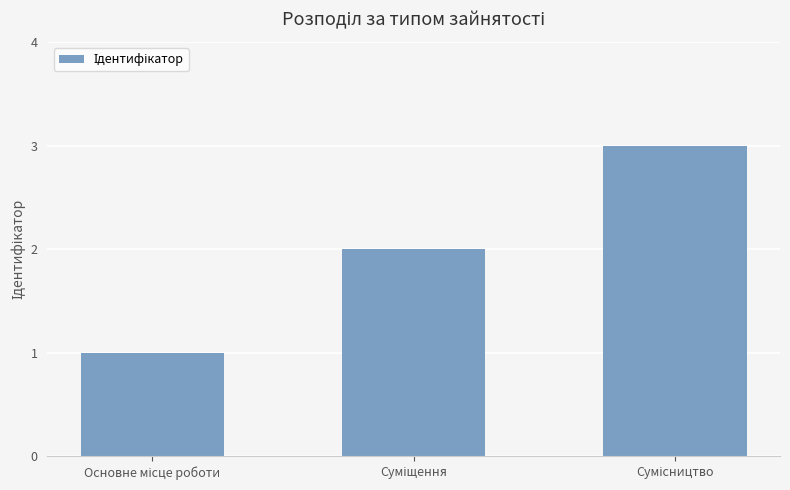

What is the greatest value displayed?

3